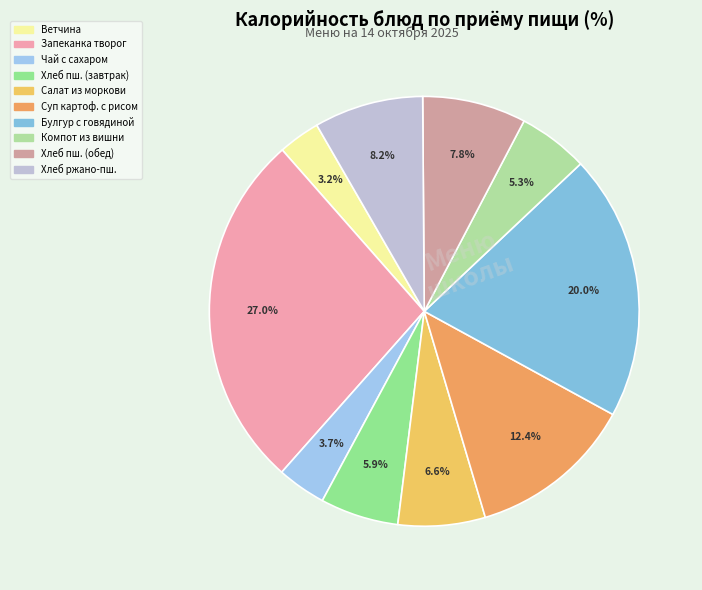

Count the number of slices in the pie.

10